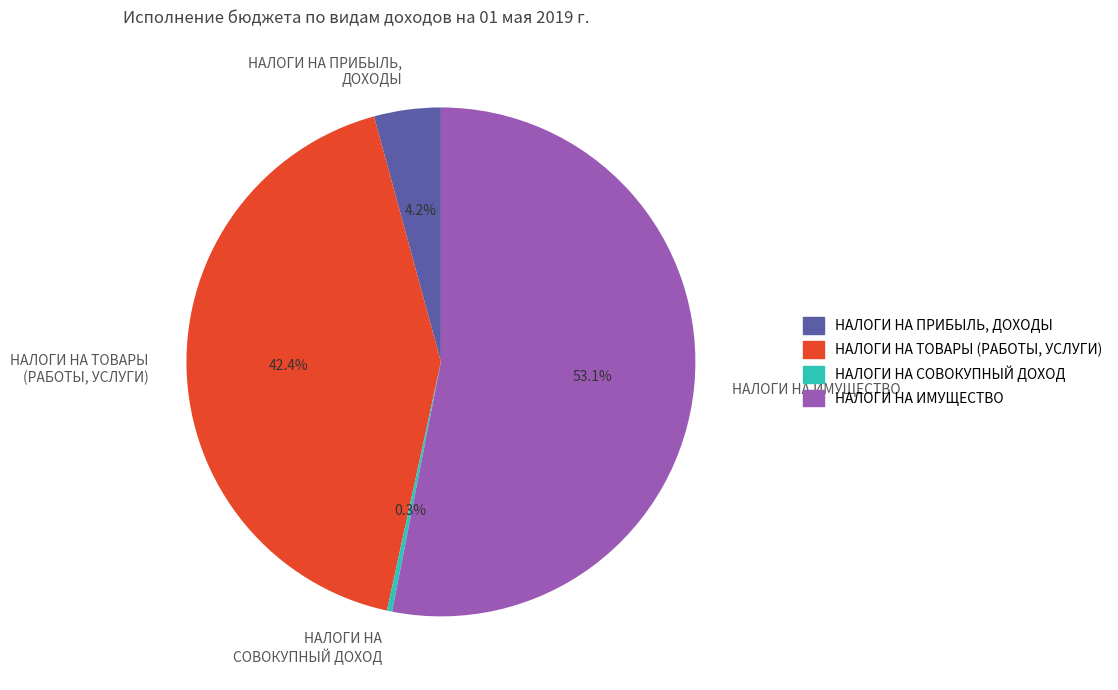

To the nearest percent, what percentage of the pie is НАЛОГИ НА ТОВАРЫ (РАБОТЫ, УСЛУГИ)?

42%